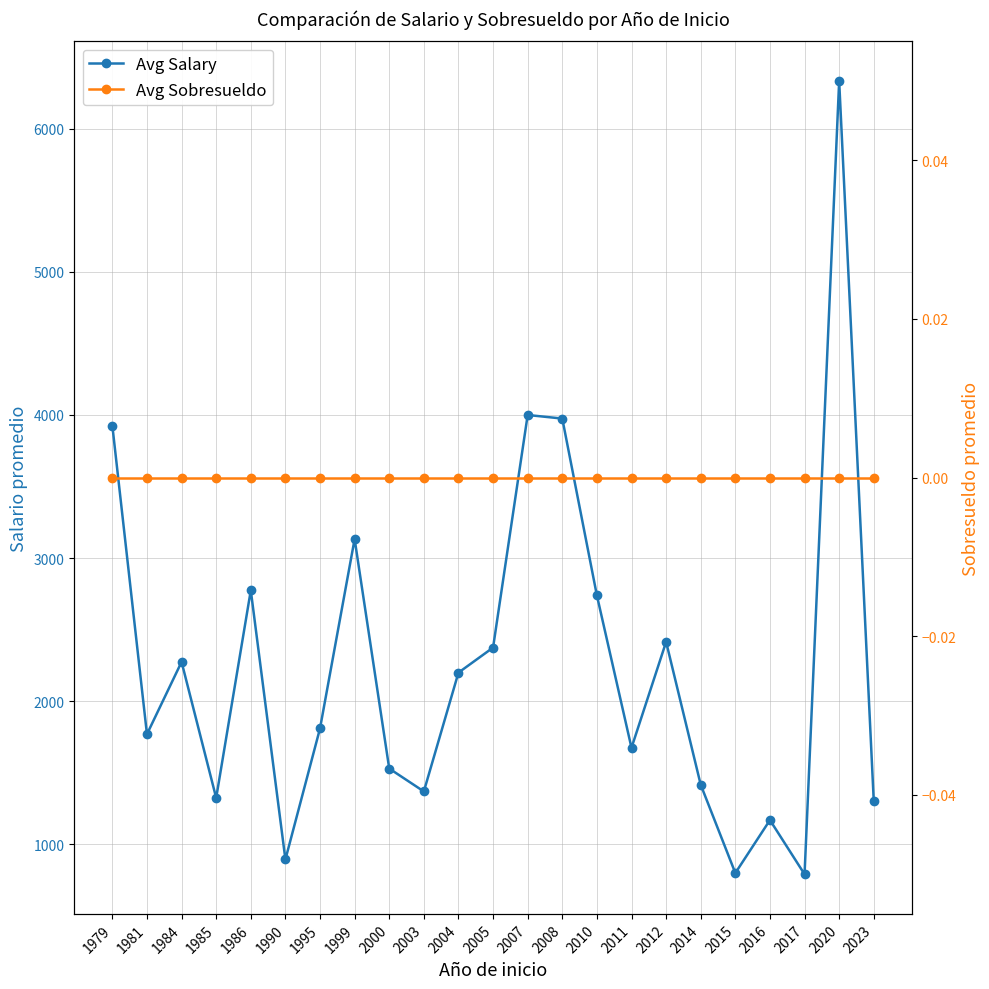

True or false: Avg Sobresueldo has more than 0 interior local peaks.

False